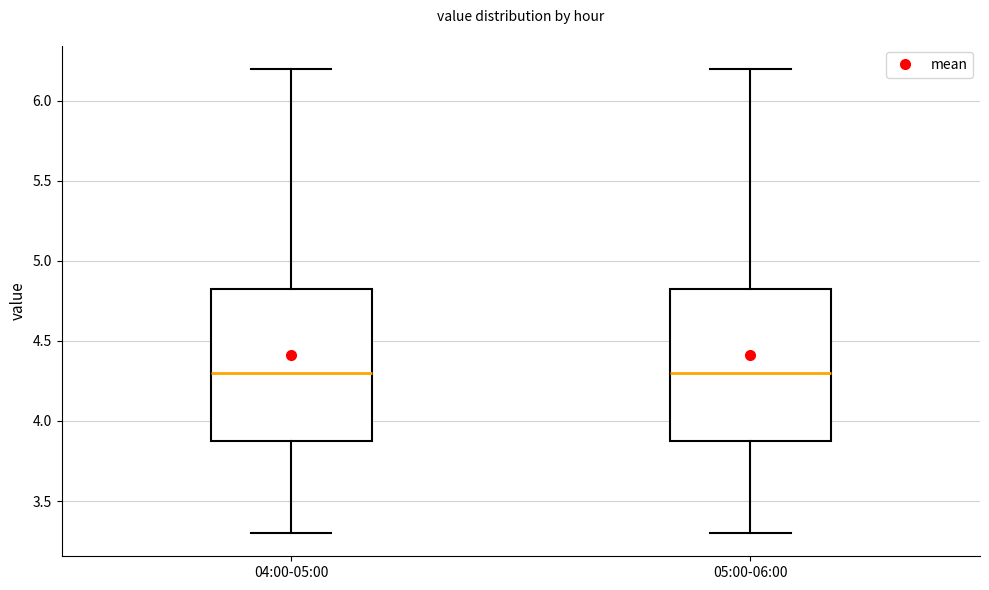

Reading left to right, transcribe this box plot: for each box, give where its median line is, the range the box spans, and where its two whiskers end, as read against the y-axis. The values are not printed on the chart, so give them approximately, as read against the axis.

04:00-05:00: median 4.30, box 3.90 to 4.85, whiskers 3.30 to 6.20
05:00-06:00: median 4.30, box 3.90 to 4.85, whiskers 3.30 to 6.20